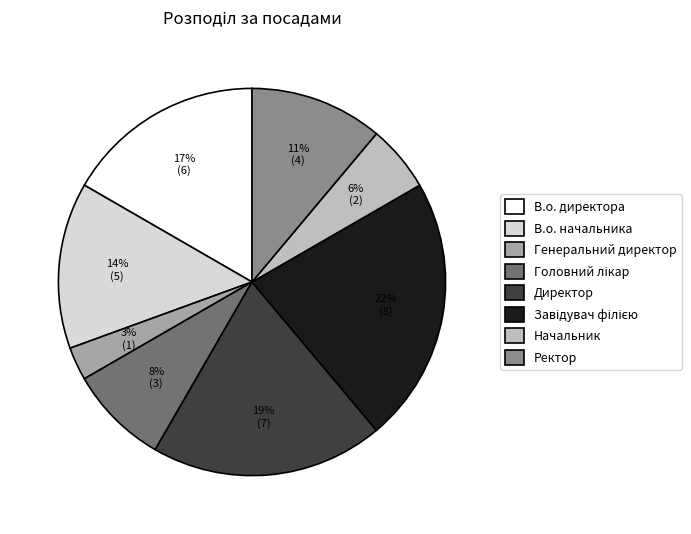

Is it true that Начальник is 1% of the pie?

False